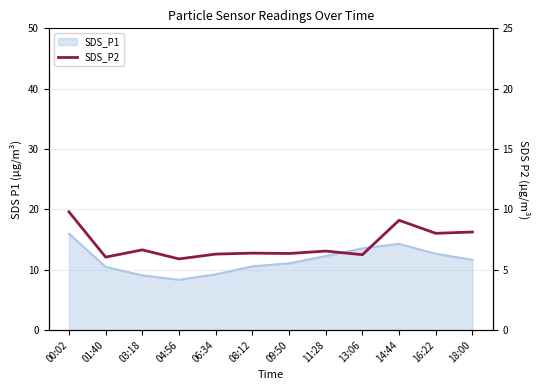

What is the smallest value displayed?

5.9